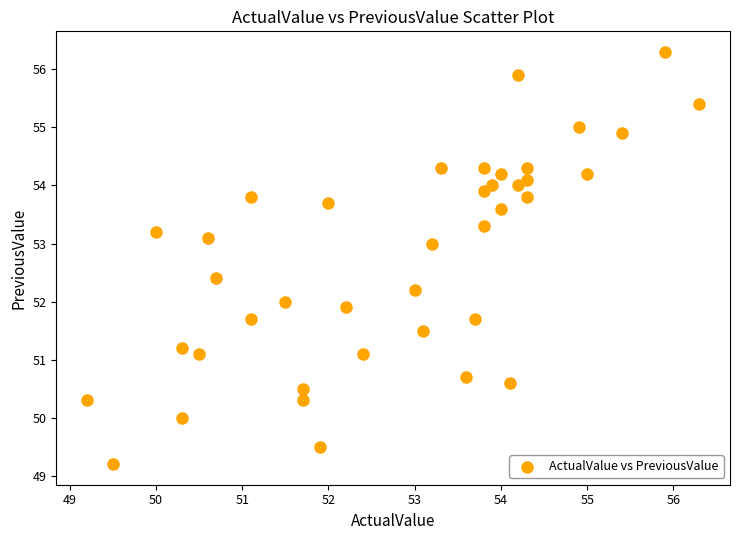

What is the range of X values (max minus min)?

7.1